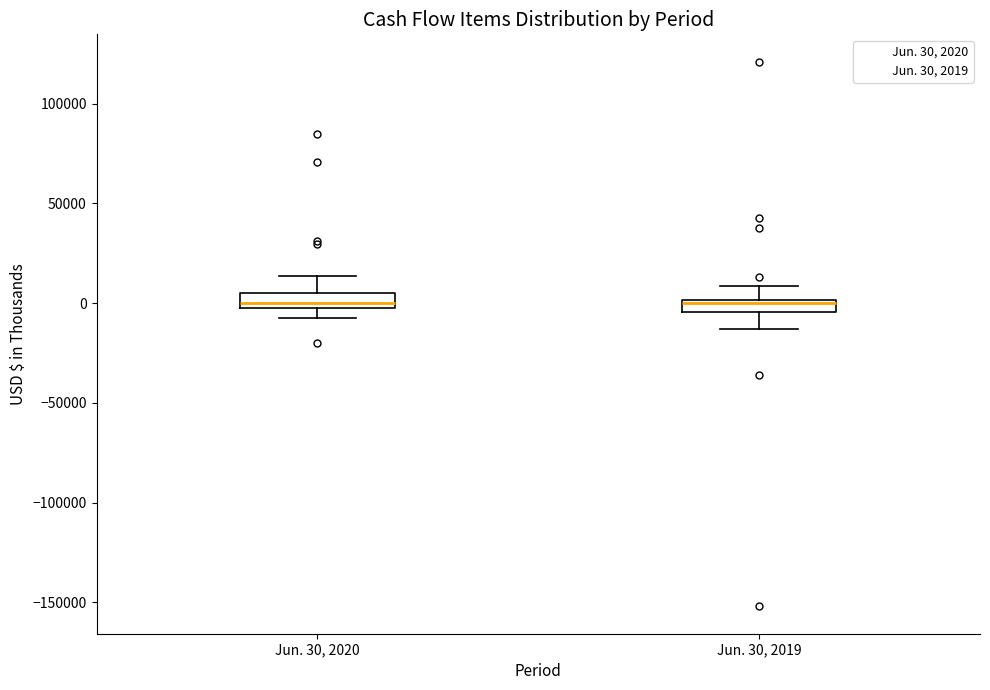

Where is the upper edge of the box for Jun. 30, 2020 on the y-axis? The values are not printed on the chart, so give them approximately, as read against the axis.

5000